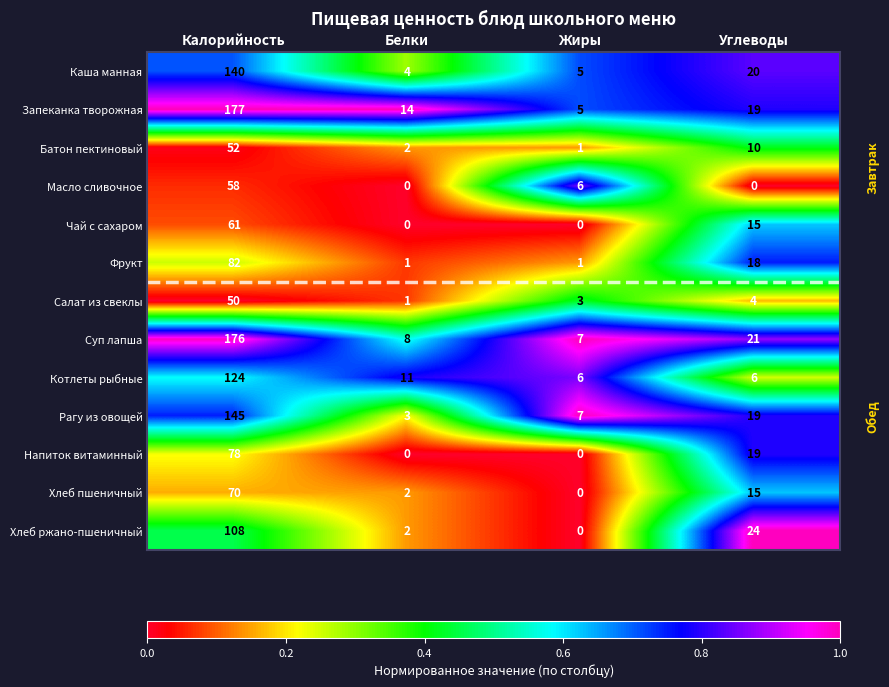

How many distinct data groups are displayed?

13